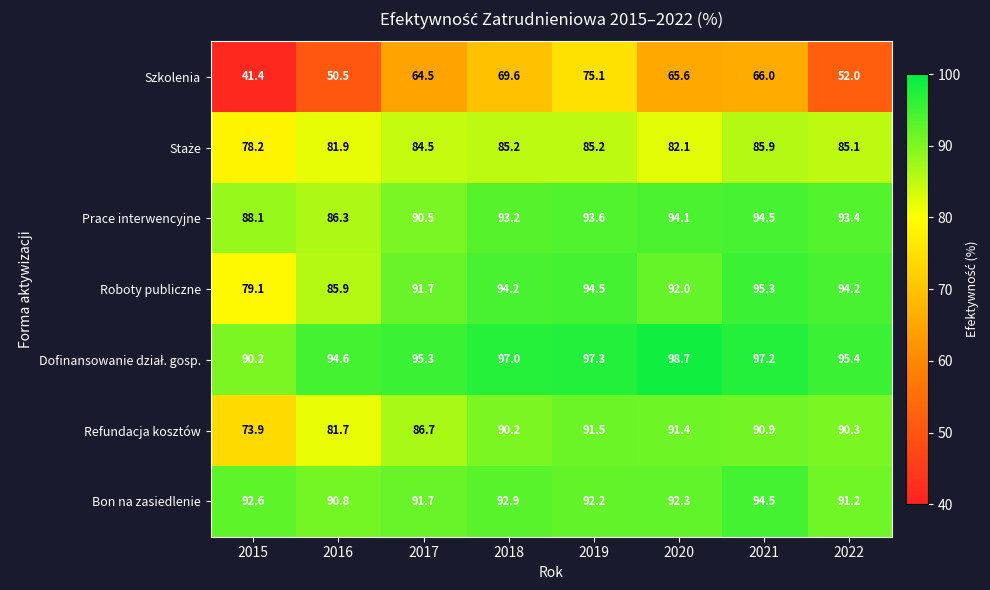

What is the smallest value displayed?

41.4